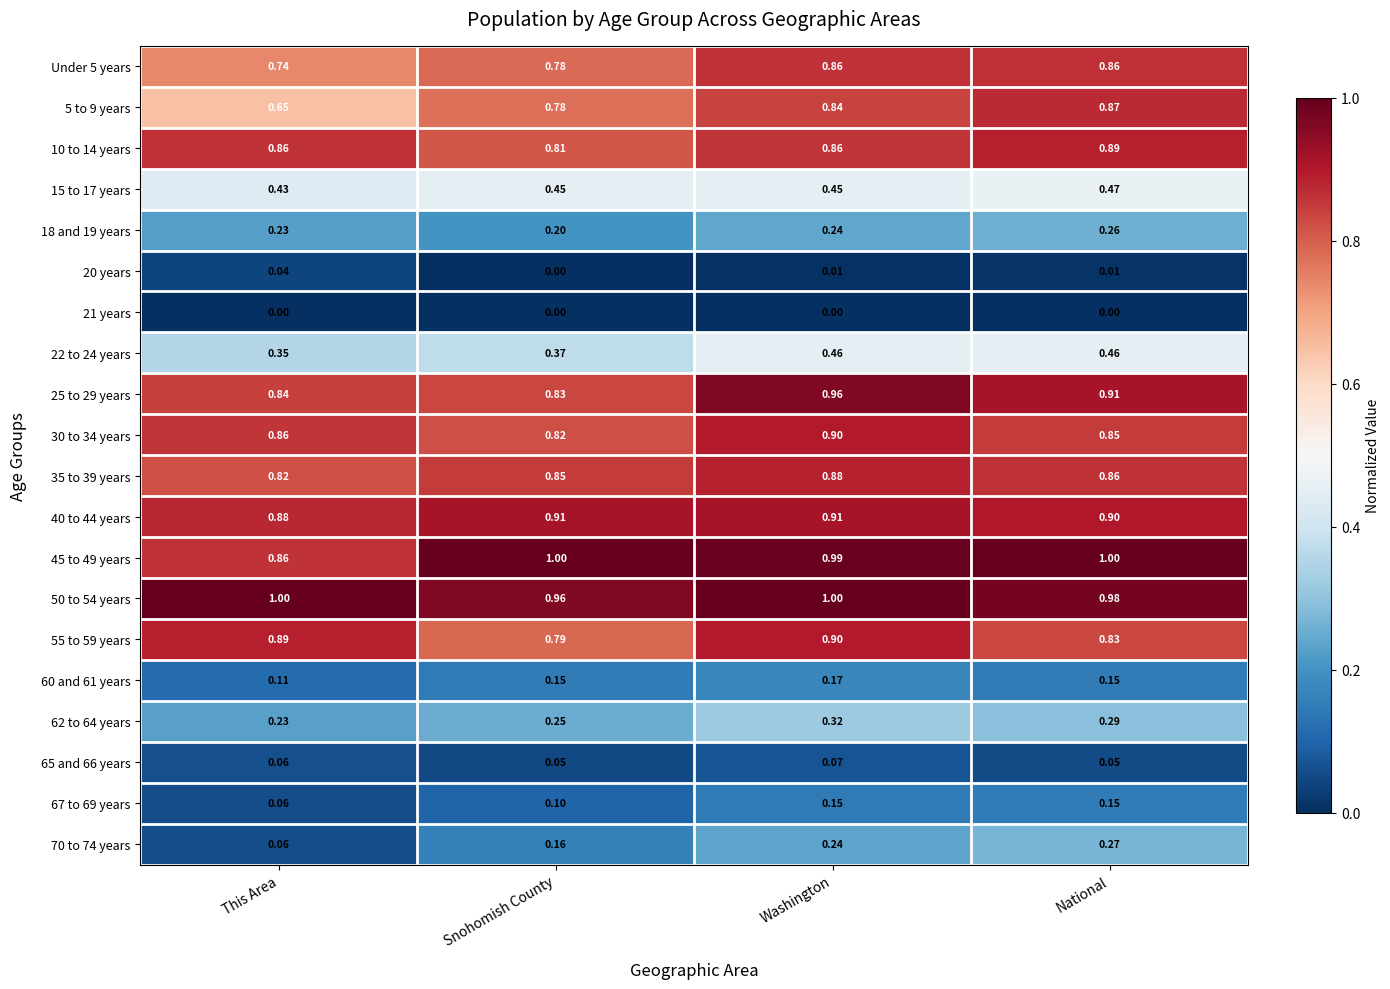

Between This Area and Snohomish County, which series saw the biggest shift?

45 to 49 years